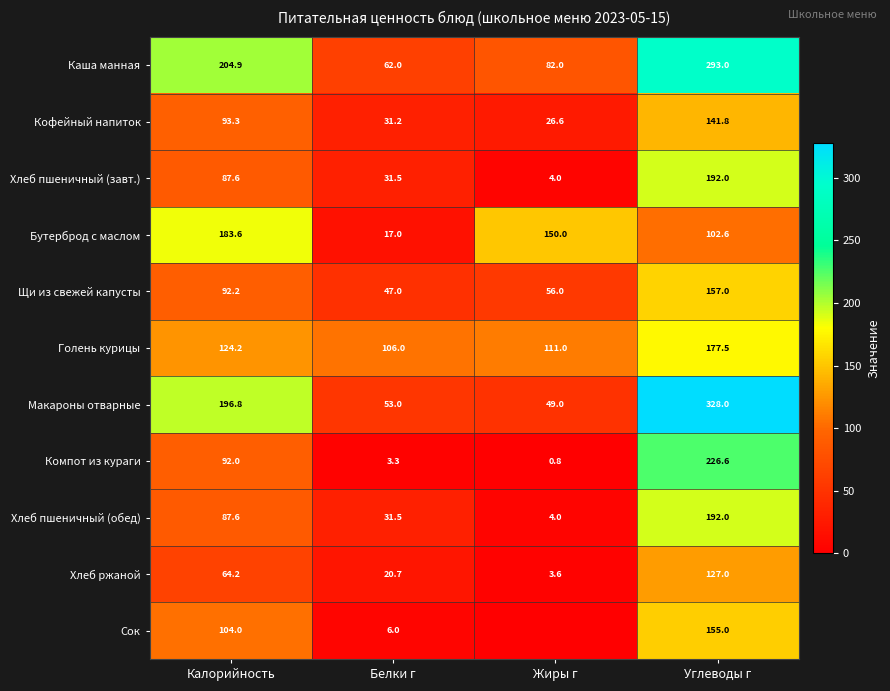

At which category does the chart reach its peak across all series?

Углеводы г